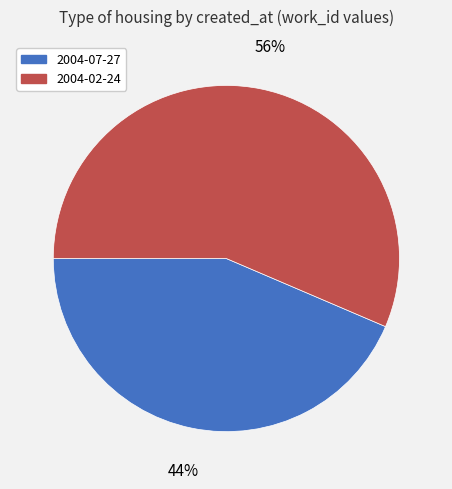

True or false: 2004-07-27 accounts for 44% of the total.

True